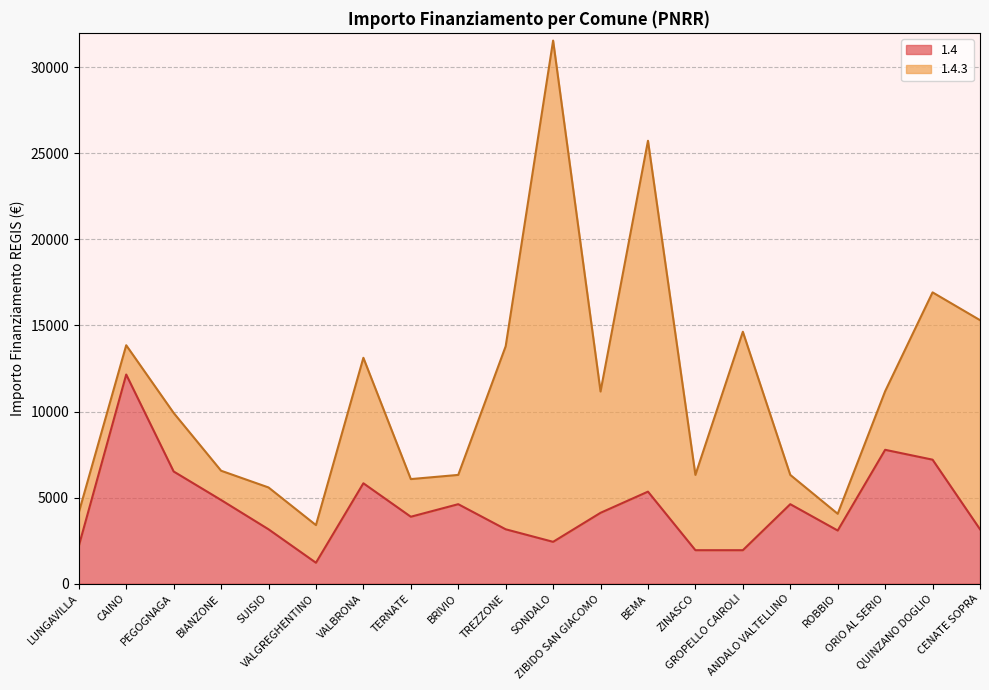

Between ROBBIO and BEMA, which is larger?

BEMA